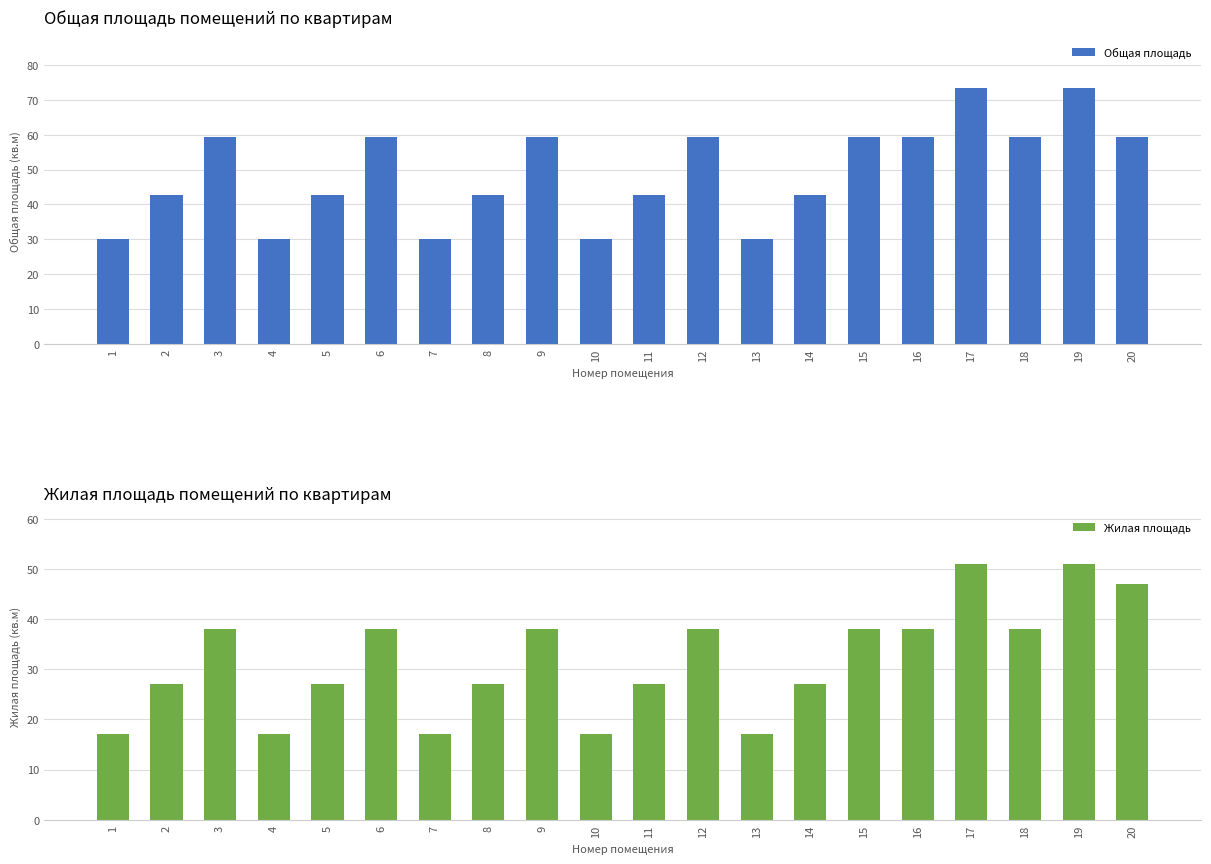

Reading left to right, list all the values displayed in this chart.

Общая площадь: 1=30.1	2=42.8	3=59.4	4=30.1	5=42.8	6=59.4	7=30.1	8=42.8	9=59.4	10=30.1	11=42.8	12=59.4	13=30.1	14=42.8	15=59.4	16=59.4	17=73.4	18=59.4	19=73.4	20=59.4
Жилая площадь: 1=17.0	2=27.0	3=38.0	4=17.0	5=27.0	6=38.0	7=17.0	8=27.0	9=38.0	10=17.0	11=27.0	12=38.0	13=17.0	14=27.0	15=38.0	16=38.0	17=51.0	18=38.0	19=51.0	20=47.0